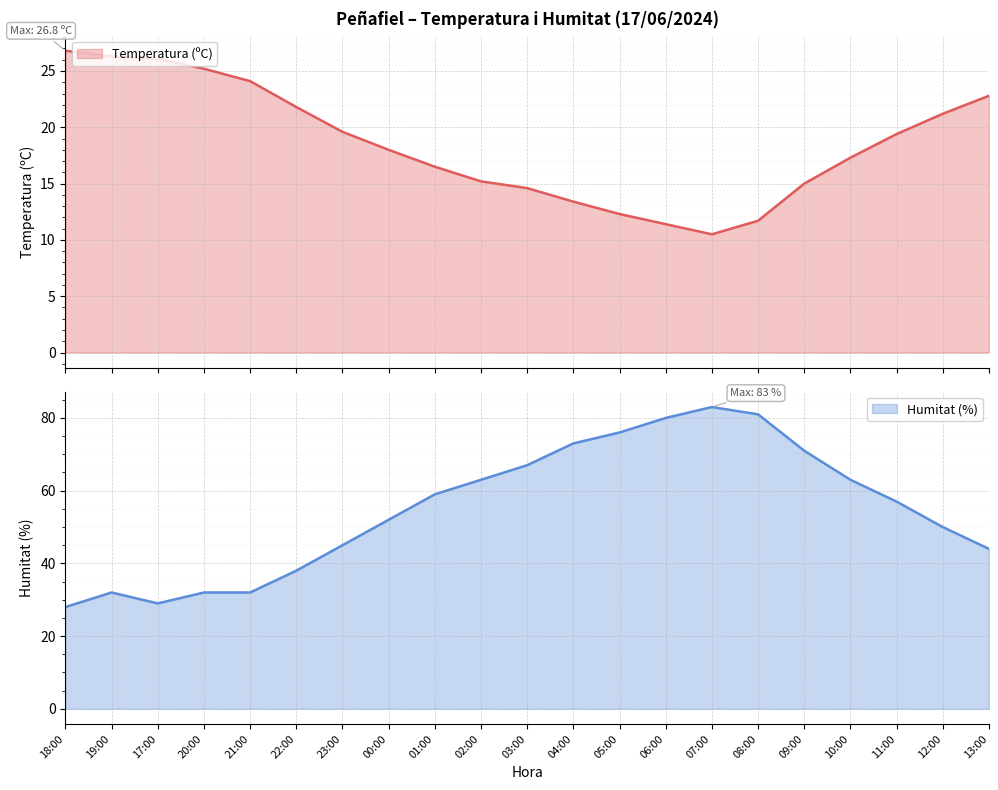

What is the greatest value displayed?

83.0